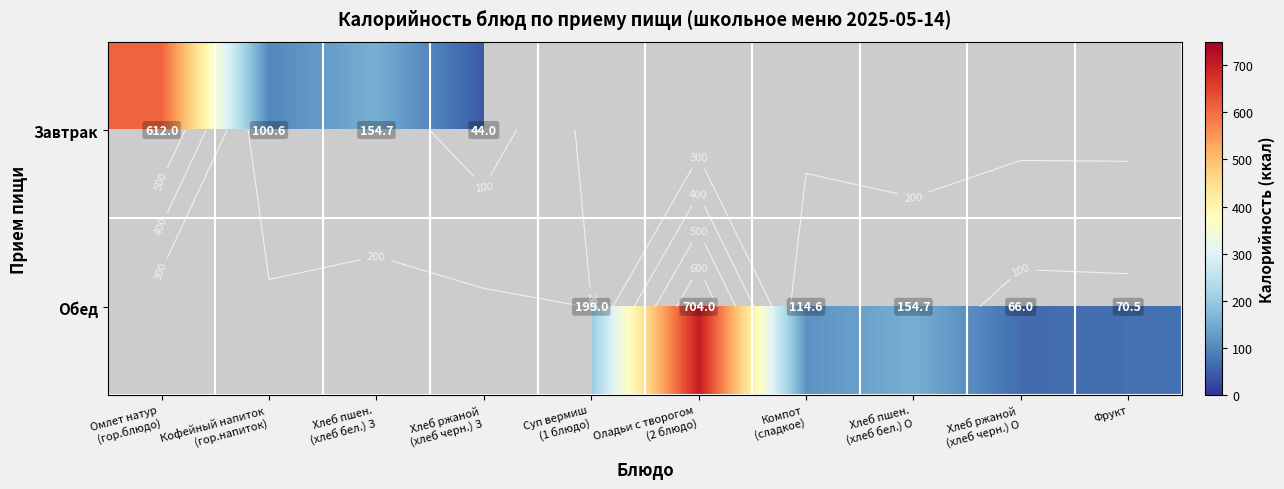

Rank the series by their maximum value, from lowest to highest.

Завтрак, Обед